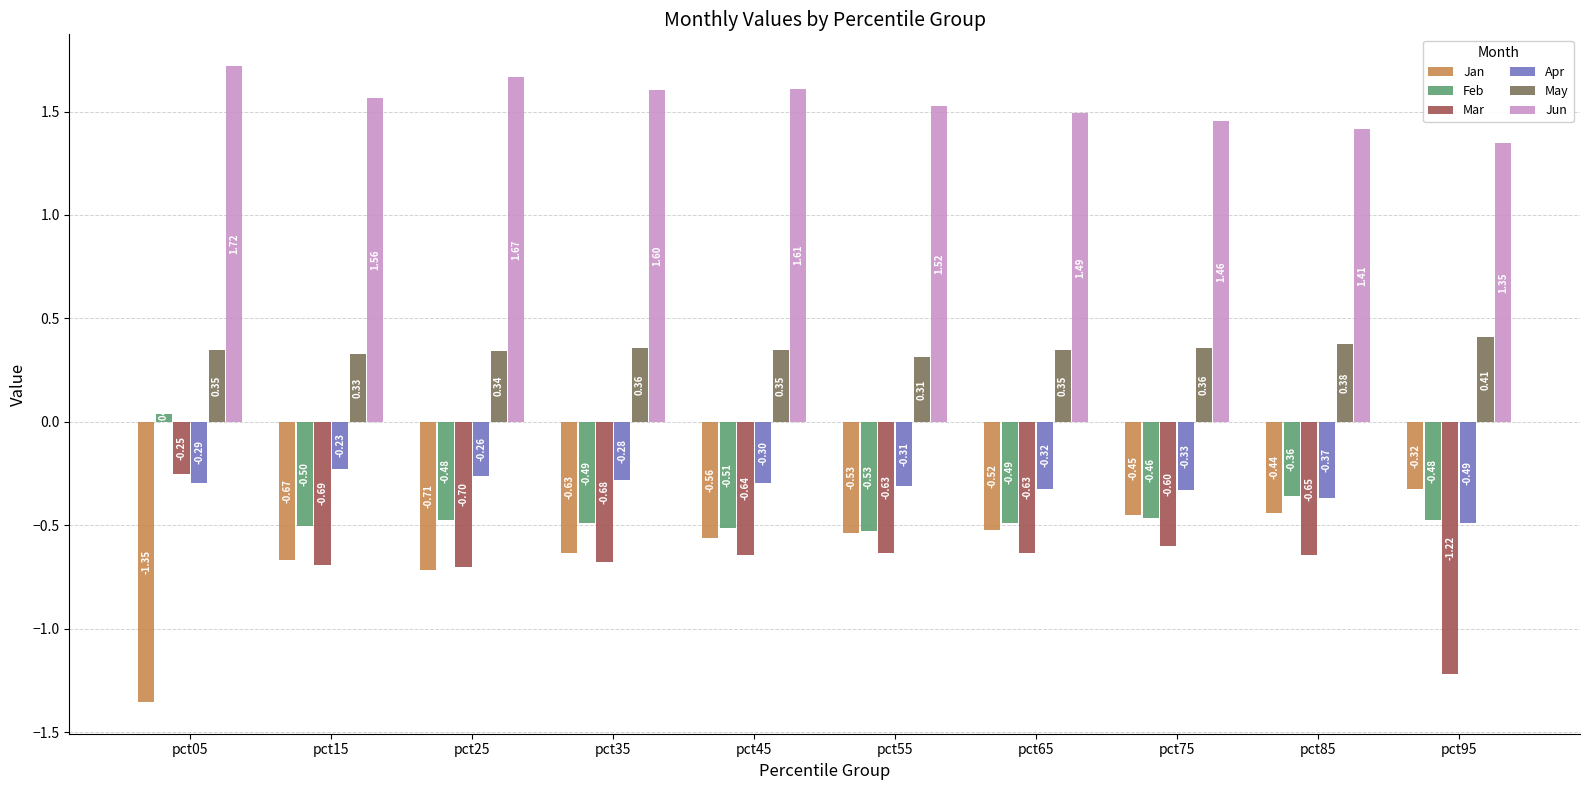

True or false: Jan has a value of -2.2 at pct05.

False